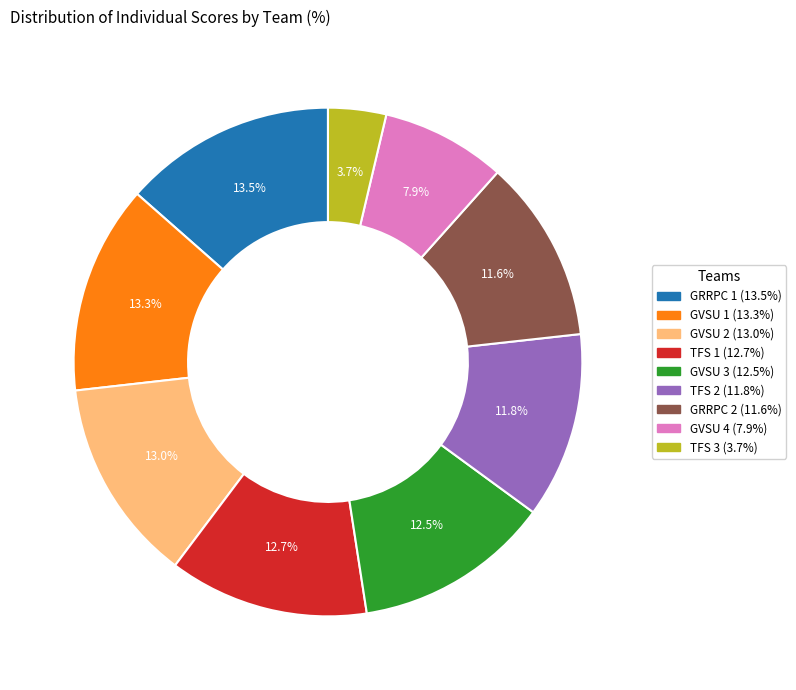

Is there a majority slice in this chart?

No